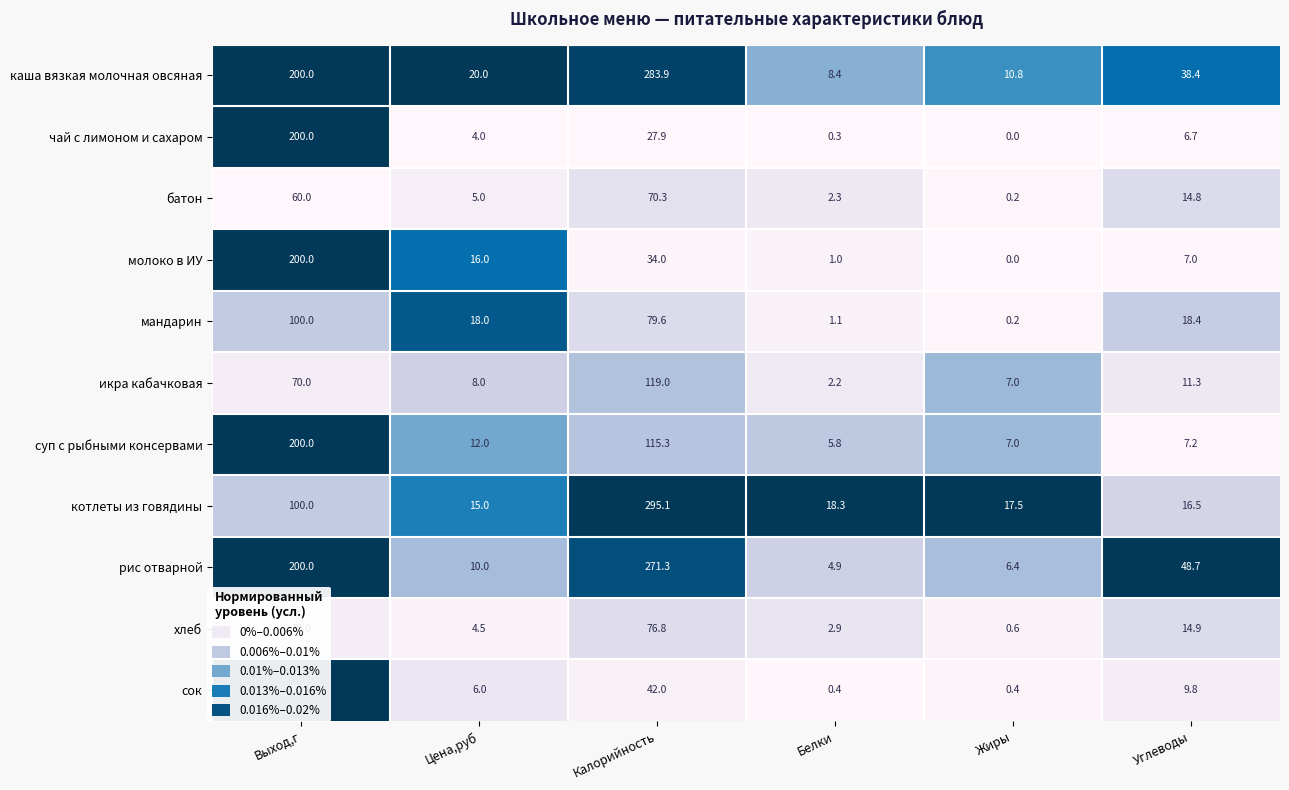

Which series has the largest total across all categories?

каша вязкая молочная овсяная